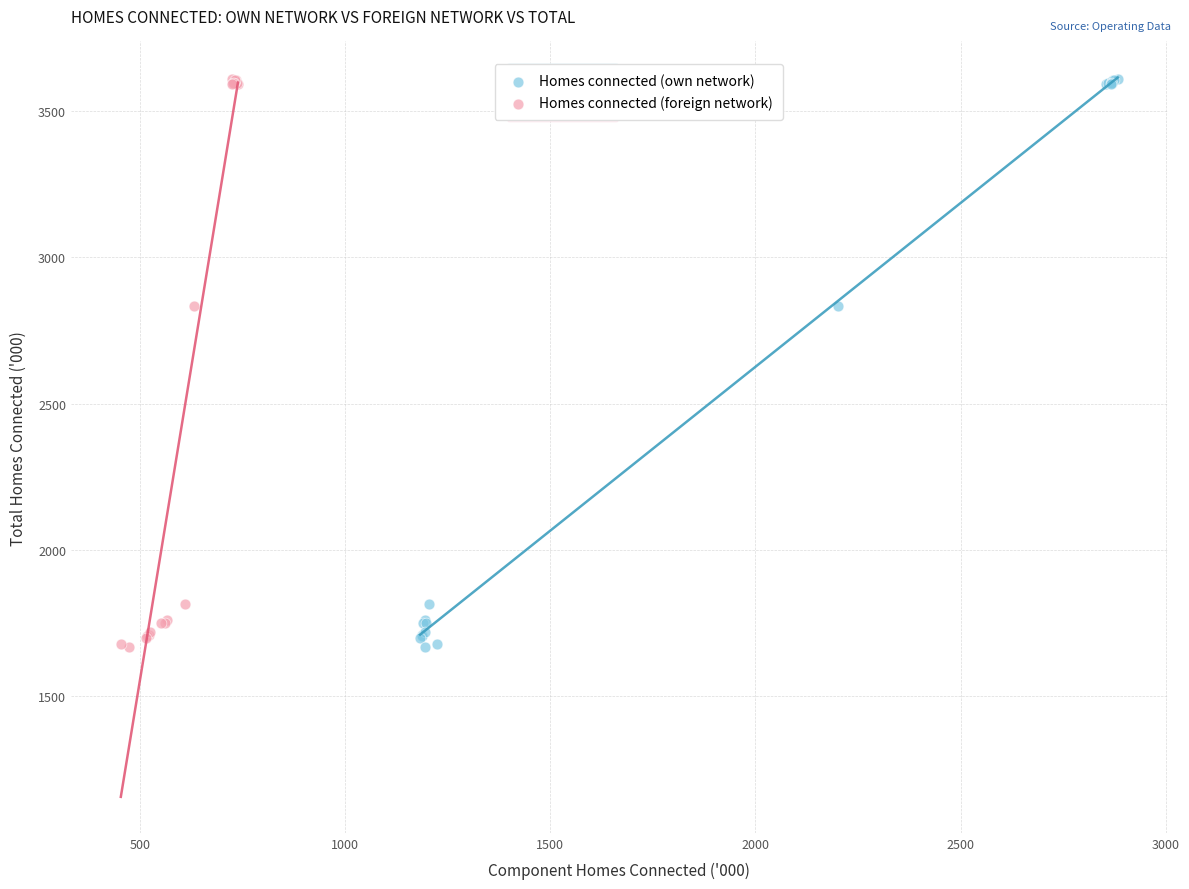

What are all the series names shown in the legend?

Homes connected (own network), Homes connected (foreign network)